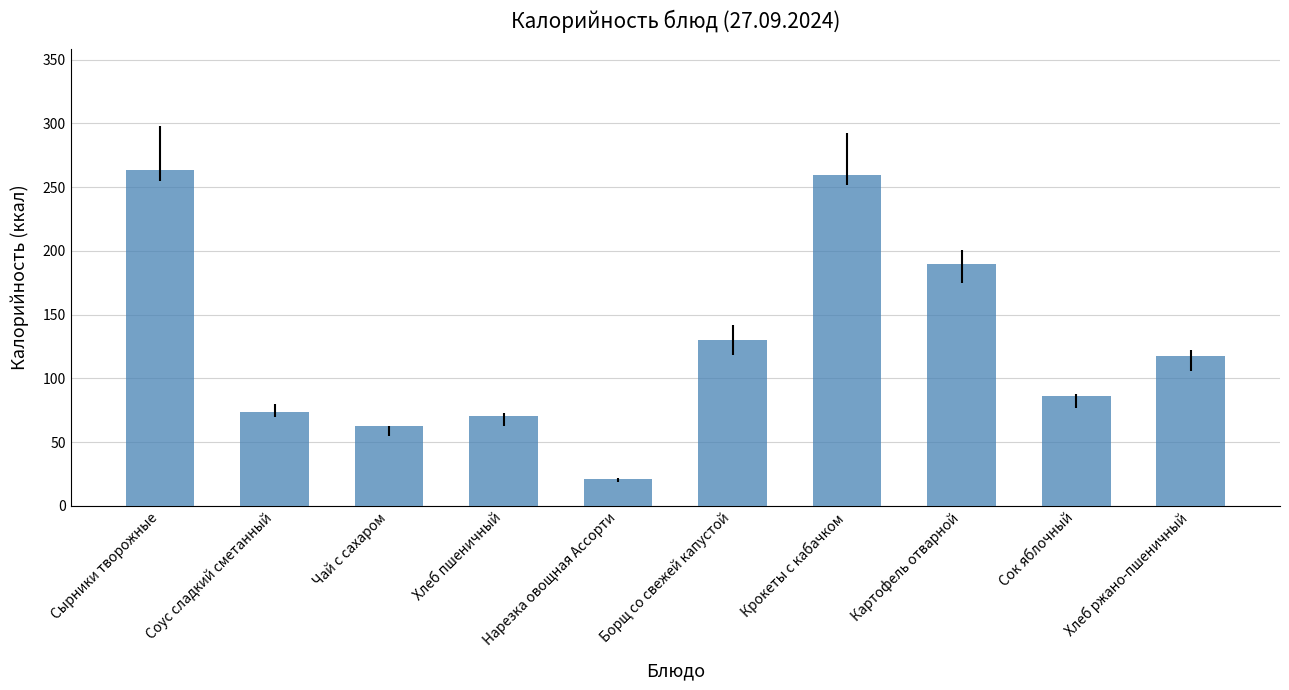

At which label does the data first exceed 117?

Сырники творожные